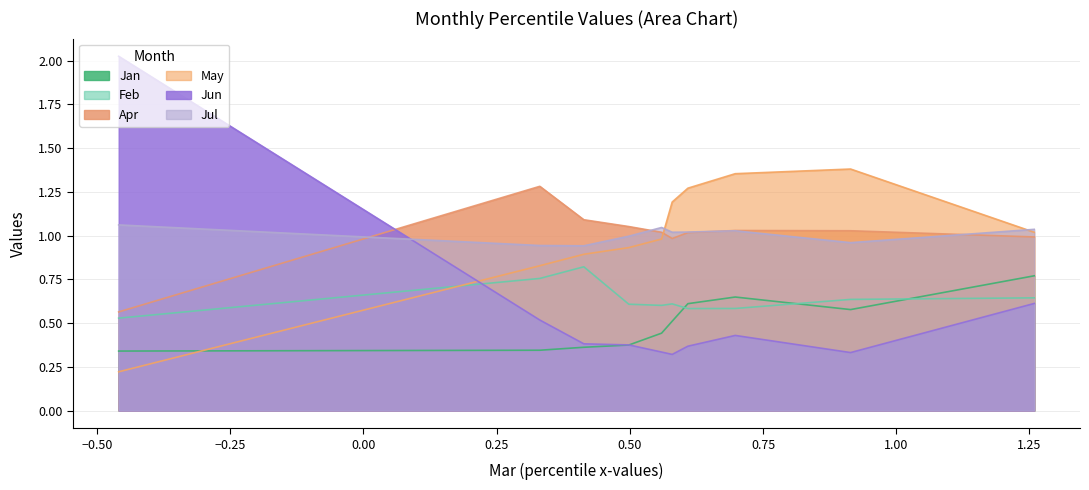

Which series has the largest total across all categories?

May